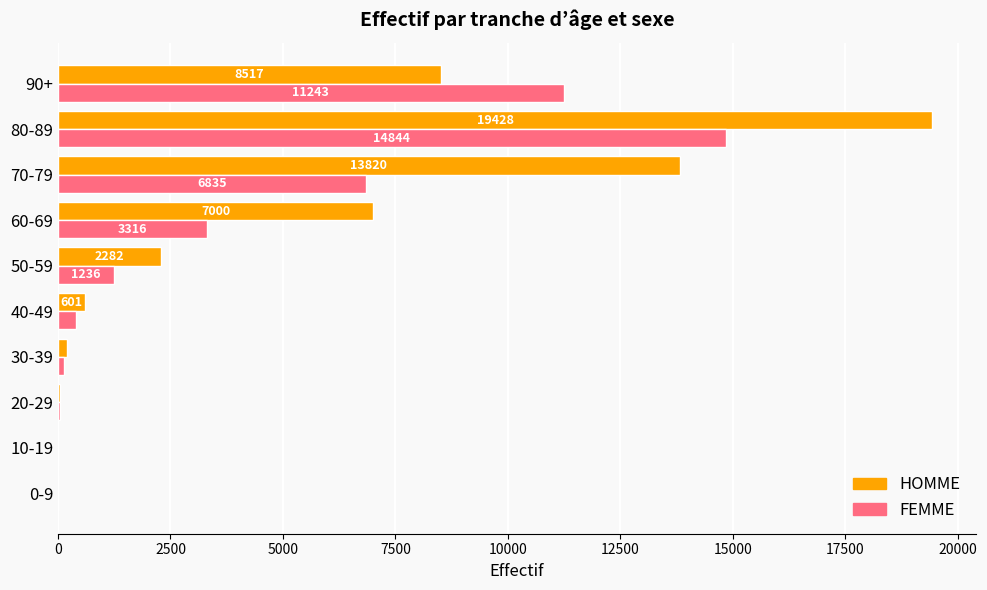

What is the approximate value of HOMME at 50-59, to the nearest 50?

2300